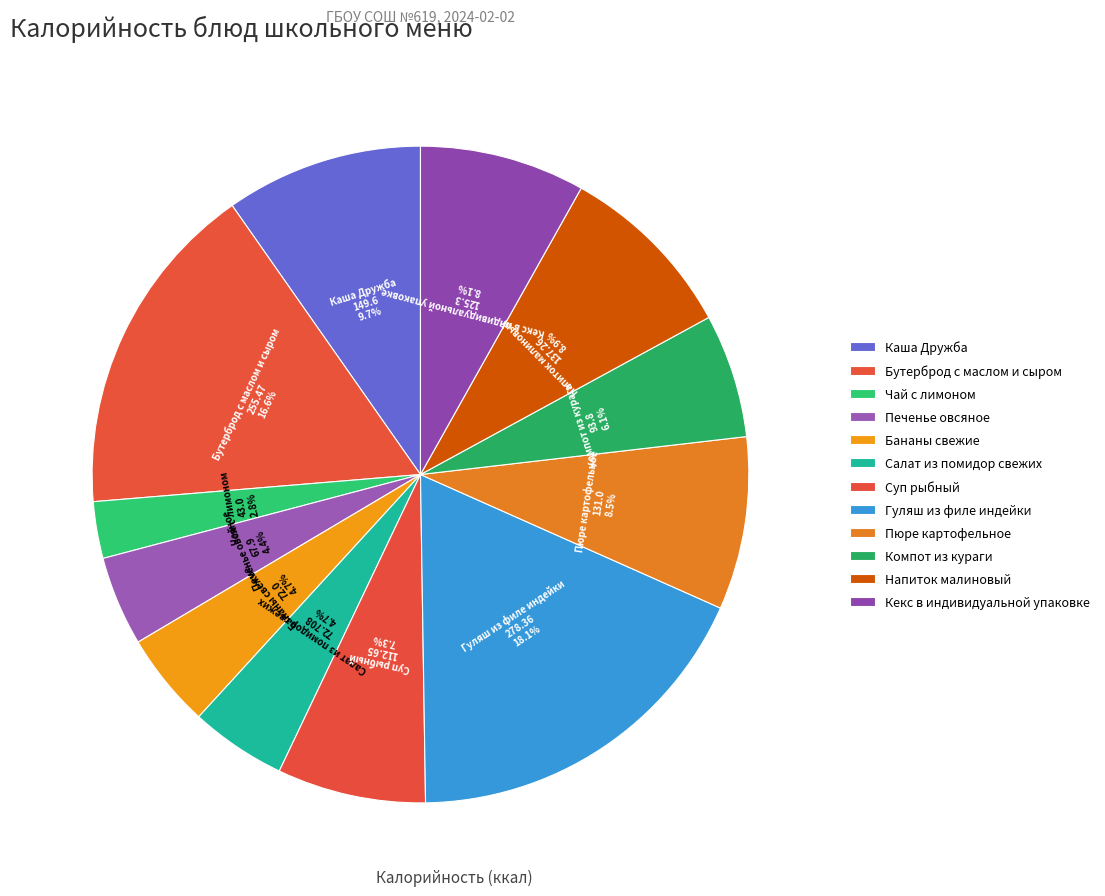

How many slices are in this pie chart?

12